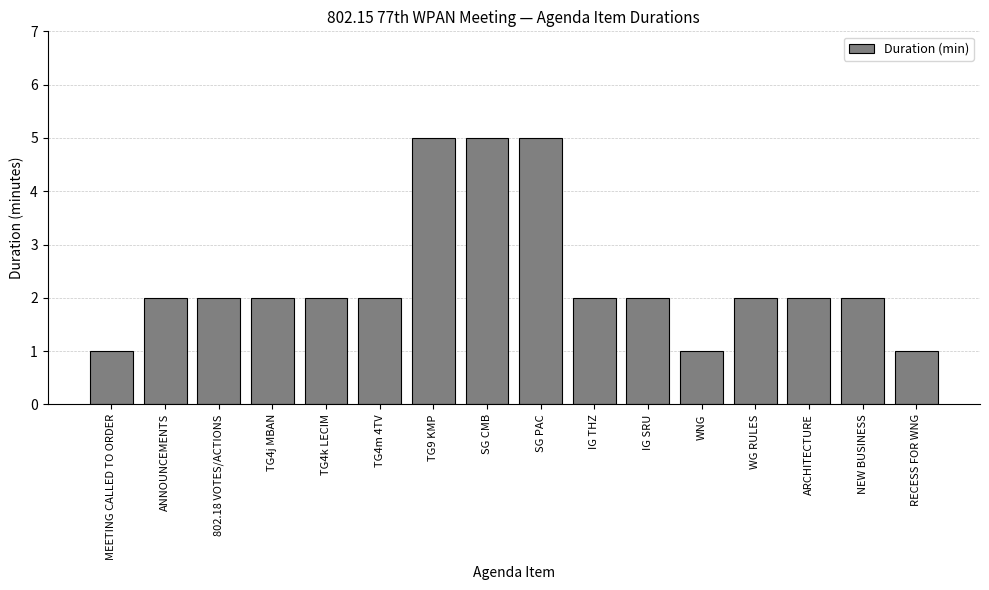

Which has a higher value, RECESS FOR WNG or IG SRU?

IG SRU